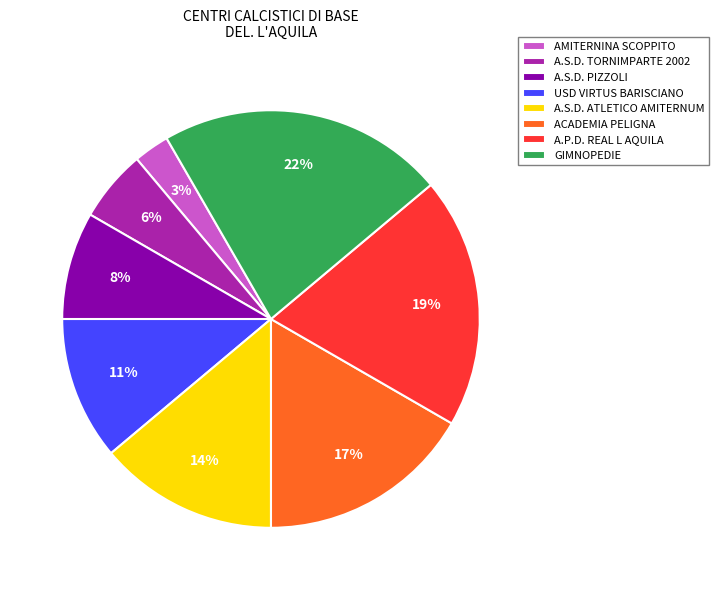

Which category has the smallest portion of the pie?

AMITERNINA SCOPPITO